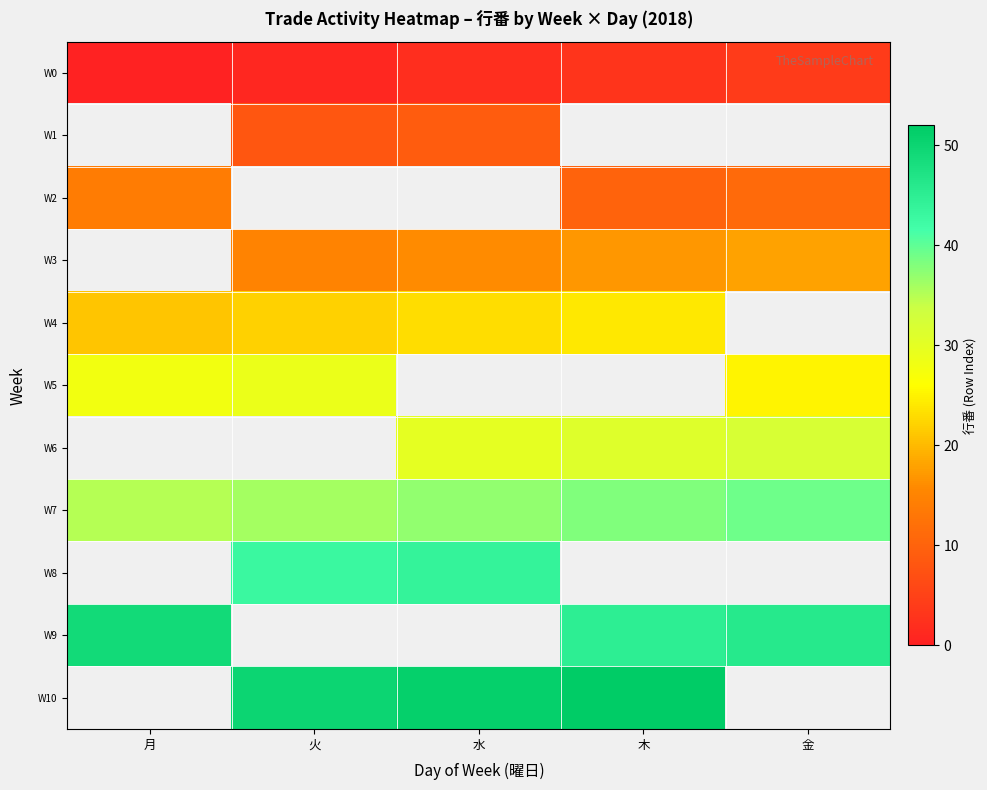

Is the value of W6 at 火 greater than the value of W7 at 金?

No